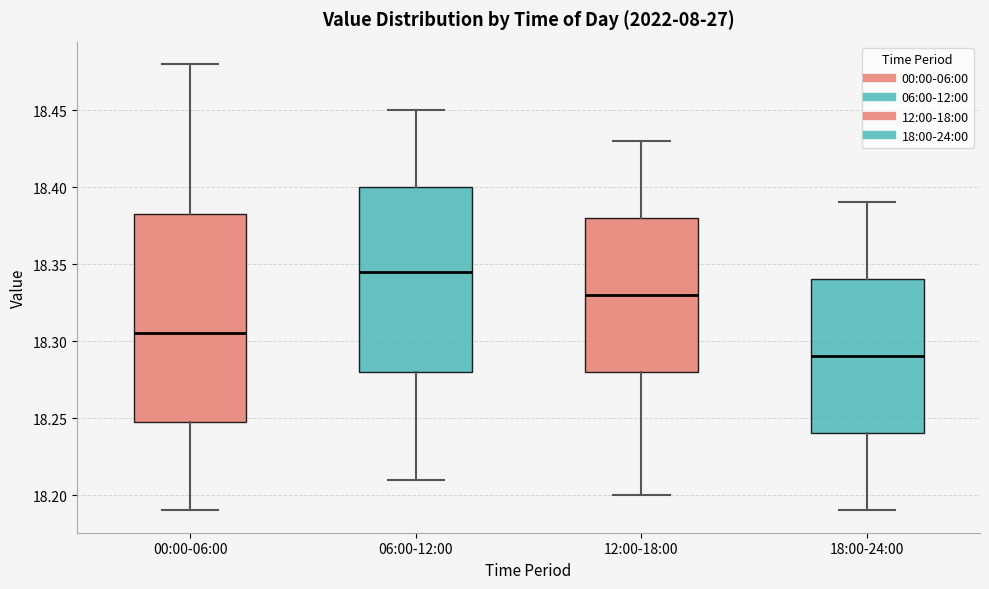

Reading left to right, transcribe this box plot: for each box, give where its median line is, the range the box spans, and where its two whiskers end, as read against the y-axis. The values are not printed on the chart, so give them approximately, as read against the axis.

00:00-06:00: median 18.305, box 18.250 to 18.385, whiskers 18.190 to 18.480
06:00-12:00: median 18.345, box 18.280 to 18.400, whiskers 18.210 to 18.450
12:00-18:00: median 18.330, box 18.280 to 18.380, whiskers 18.200 to 18.430
18:00-24:00: median 18.290, box 18.240 to 18.340, whiskers 18.190 to 18.390